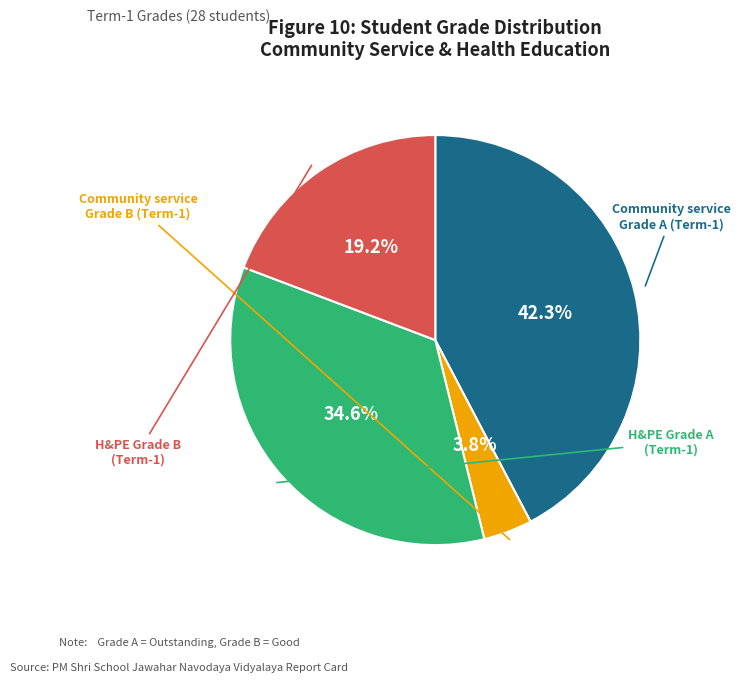

To the nearest percent, what is the difference between the largest and smallest slice percentages?

38%